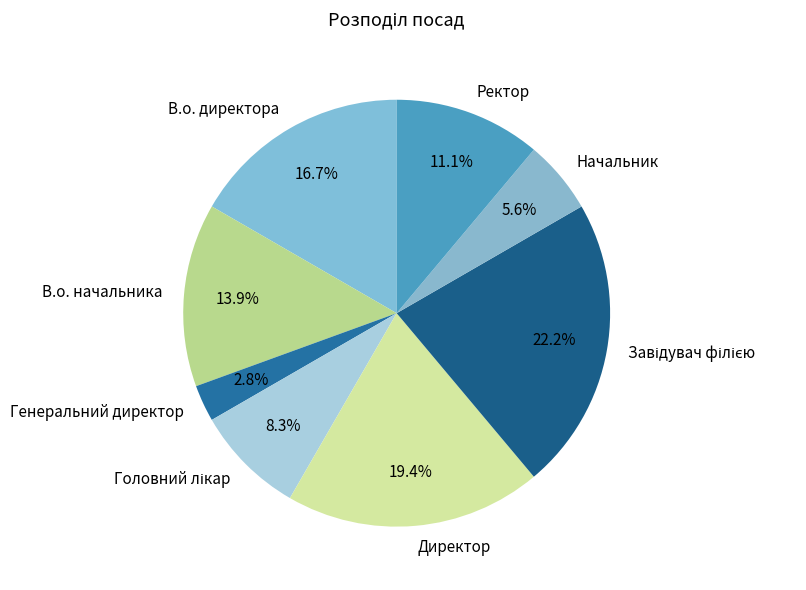

To the nearest percent, what portion does Директор represent?

19%